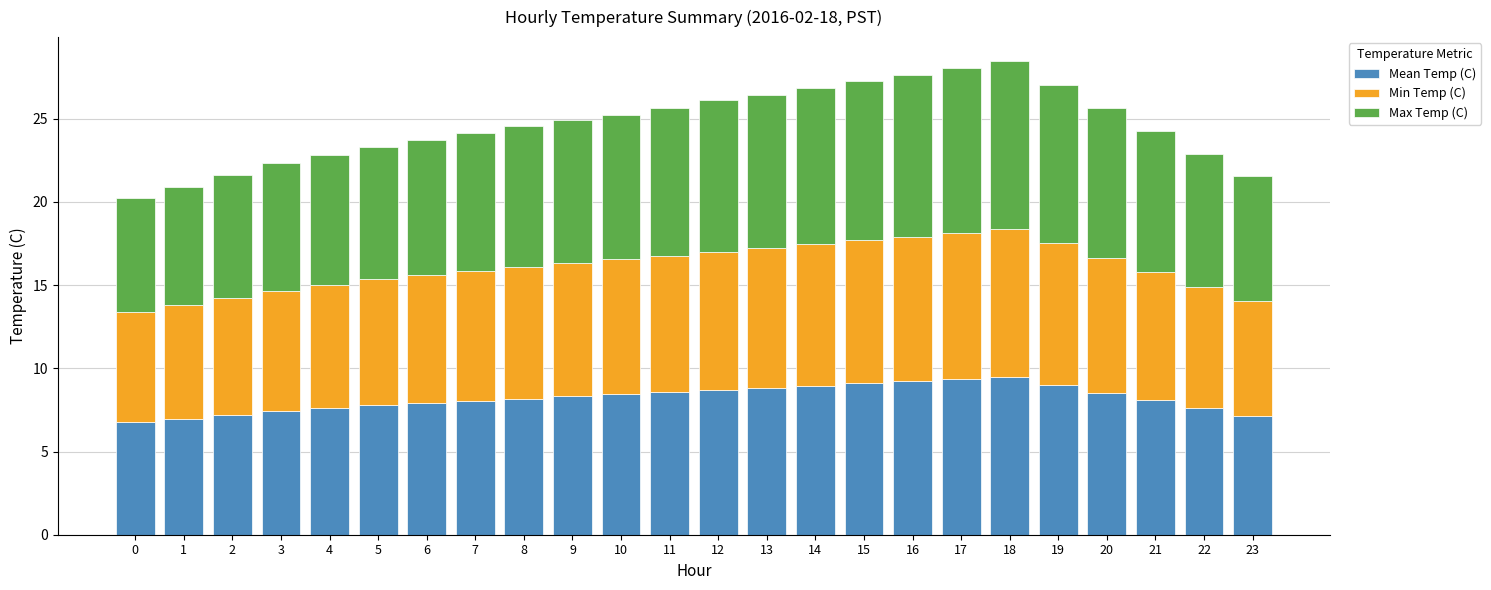

What is the difference between the maximum and minimum values in the Mean Temp (C) series?

2.7